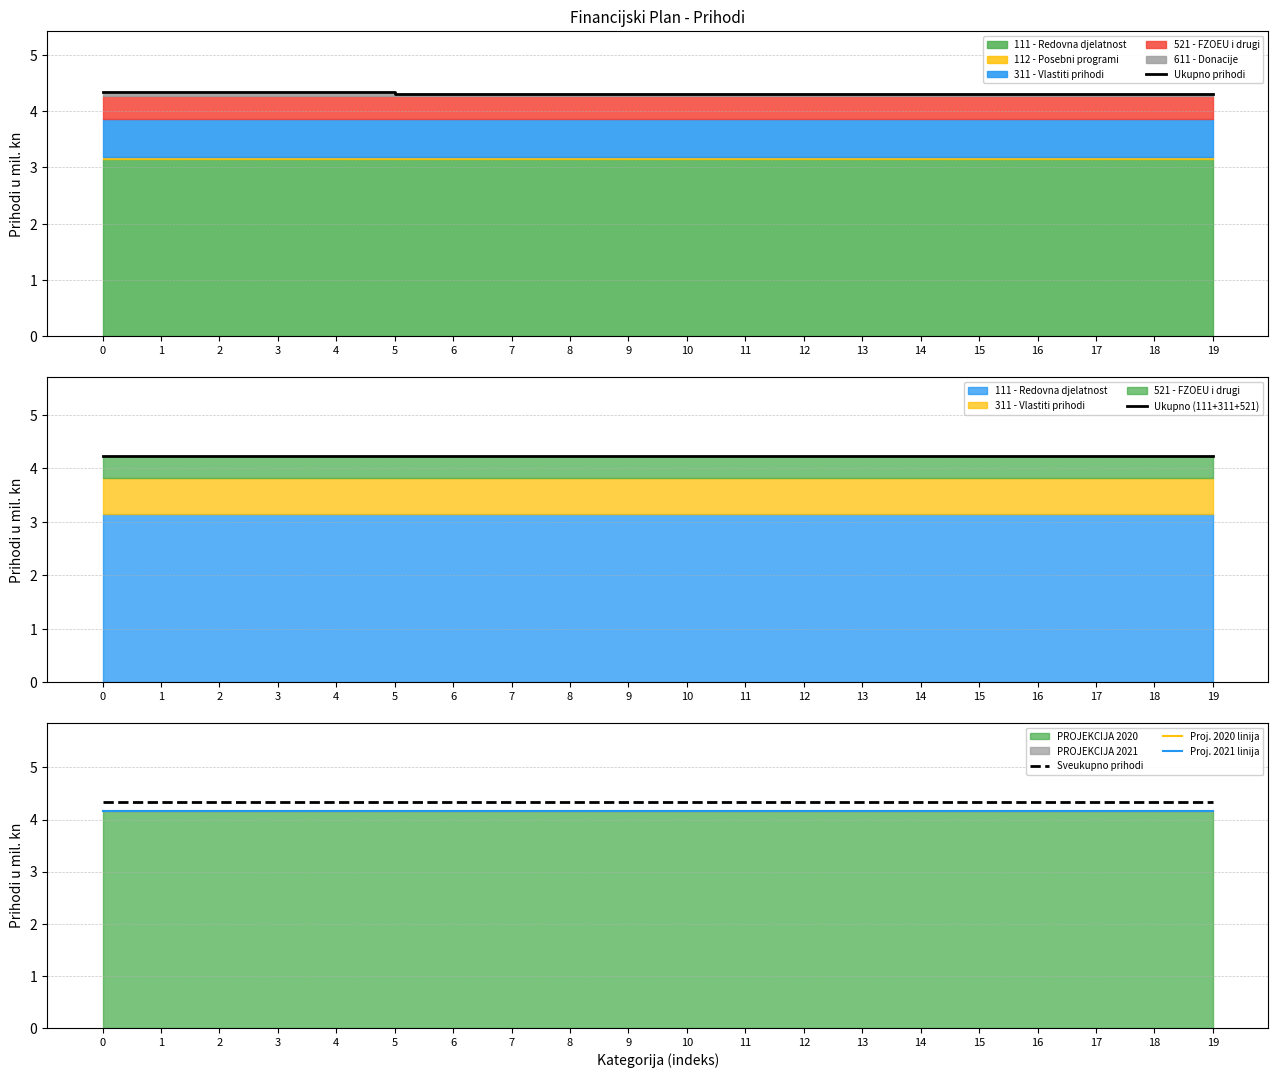

True or false: Proj. 2021 linija and Ukupno prihodi intersect in this chart.

False